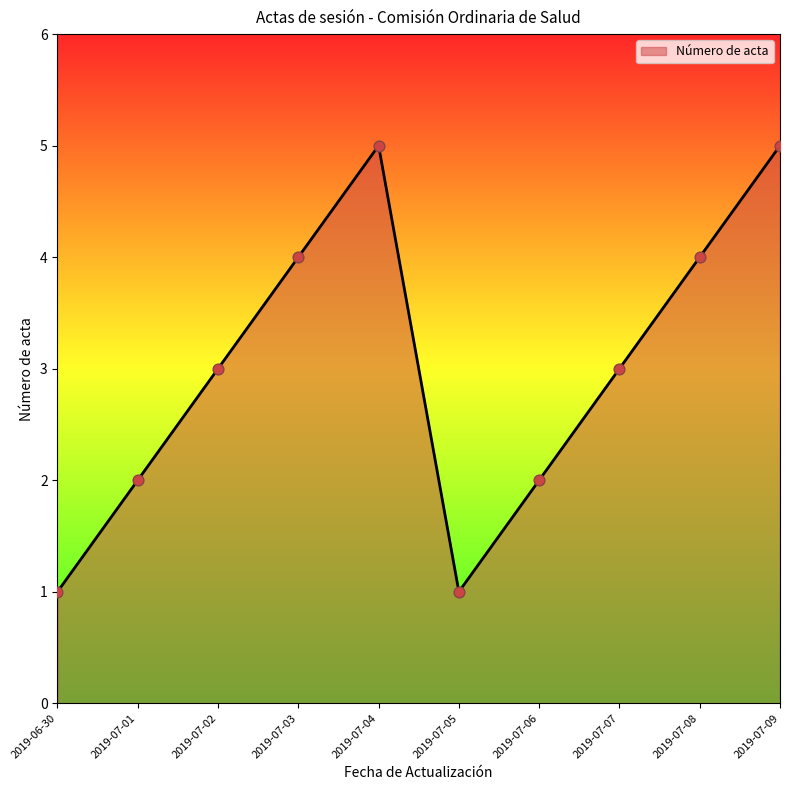

Which has a higher value, 2019-06-30 or 2019-07-03?

2019-07-03